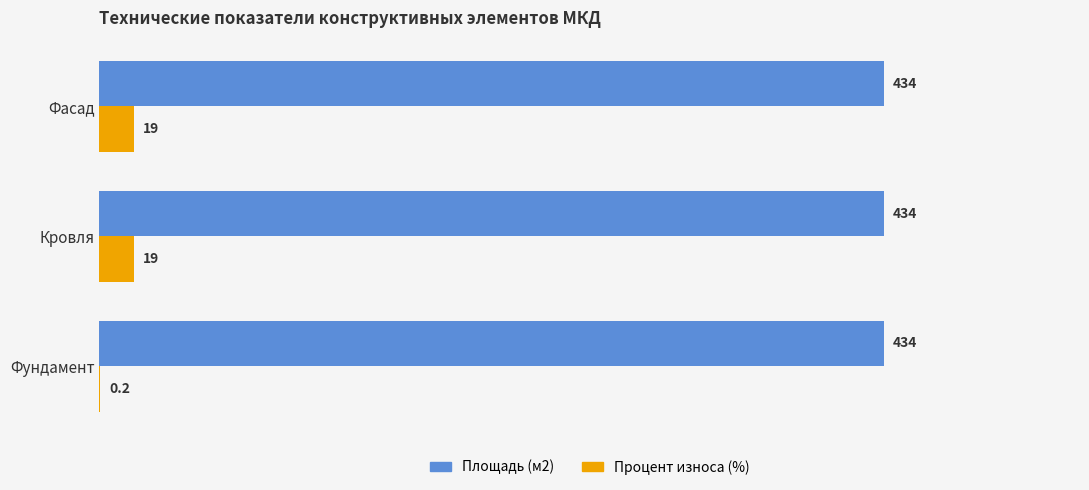

Which series has the largest total across all categories?

Площадь (м2)